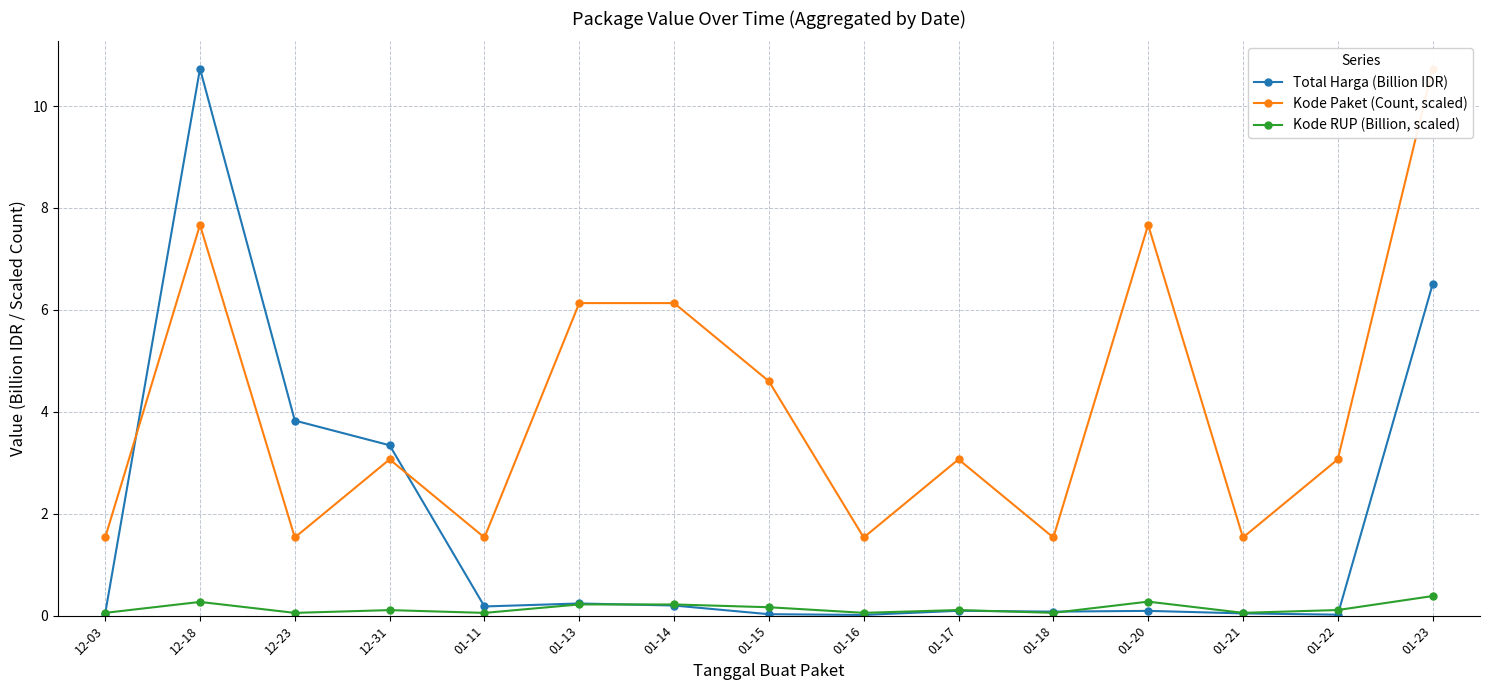

The value of Kode Paket (Count, scaled) at 01-21 is 1.5. True or false?

True